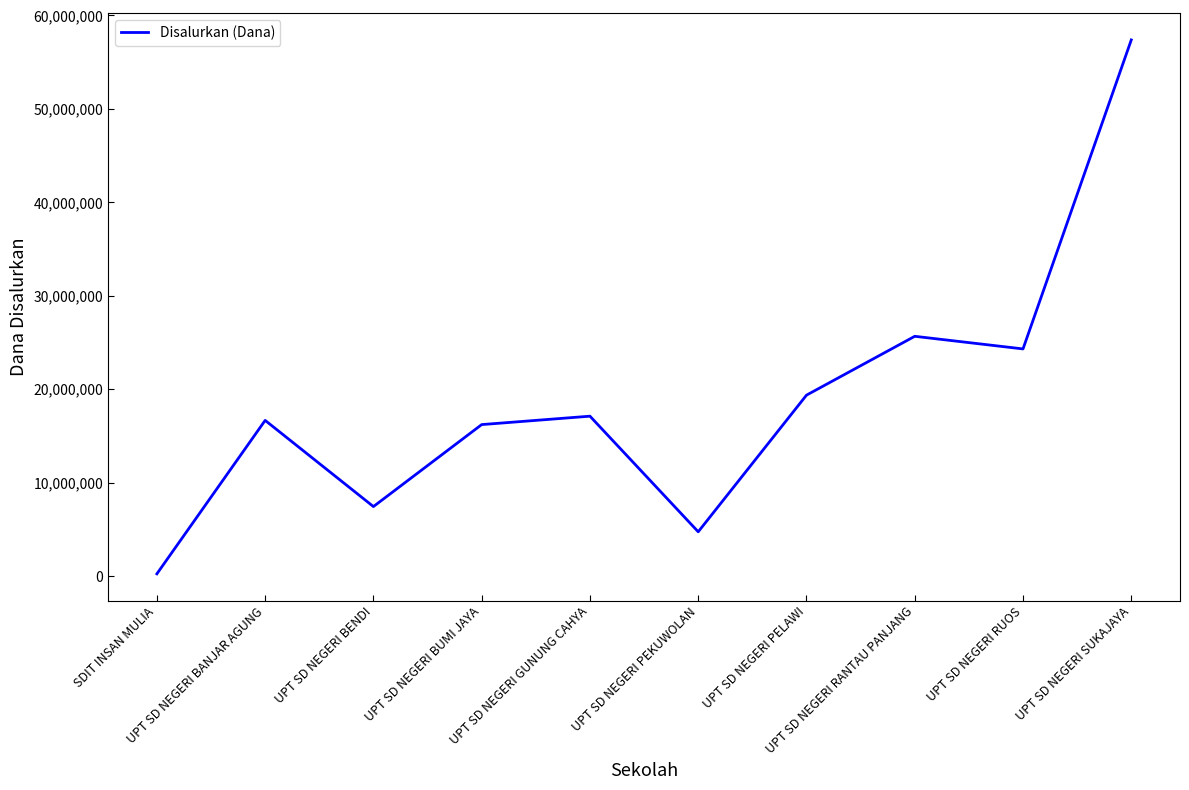

The chart shows a value of 4725000 at UPT SD NEGERI PEKUWOLAN. True or false?

True